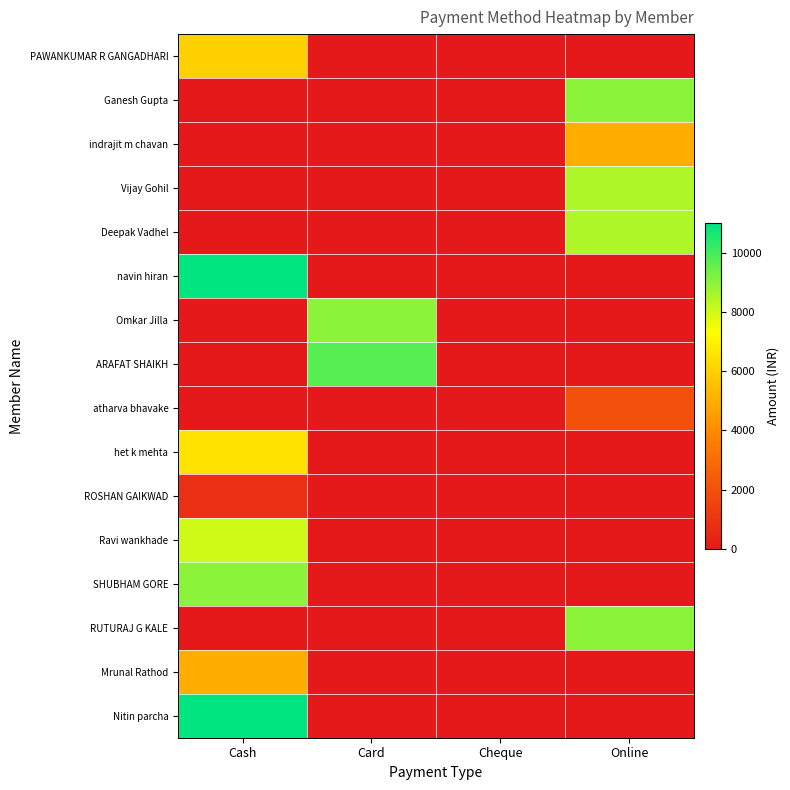

Reading right to left, transcribe all the data shown in this chart.

PAWANKUMAR R GANGADHARI: Online=0	Cheque=0	Card=0	Cash=6000
Ganesh Gupta: Online=9000	Cheque=0	Card=0	Cash=0
indrajit m chavan: Online=5000	Cheque=0	Card=0	Cash=0
Vijay Gohil: Online=8500	Cheque=0	Card=0	Cash=0
Deepak Vadhel: Online=8500	Cheque=0	Card=0	Cash=0
navin hiran: Online=0	Cheque=0	Card=0	Cash=11000
Omkar Jilla: Online=0	Cheque=0	Card=9000	Cash=0
ARAFAT SHAIKH: Online=0	Cheque=0	Card=9750	Cash=0
atharva bhavake: Online=2000	Cheque=0	Card=0	Cash=0
het k mehta: Online=0	Cheque=0	Card=0	Cash=6500
ROSHAN GAIKWAD: Online=0	Cheque=0	Card=0	Cash=800
Ravi wankhade: Online=0	Cheque=0	Card=0	Cash=8000
SHUBHAM GORE: Online=0	Cheque=0	Card=0	Cash=9000
RUTURAJ G KALE: Online=9000	Cheque=0	Card=0	Cash=0
Mrunal Rathod: Online=0	Cheque=0	Card=0	Cash=5000
Nitin parcha: Online=0	Cheque=0	Card=0	Cash=11000